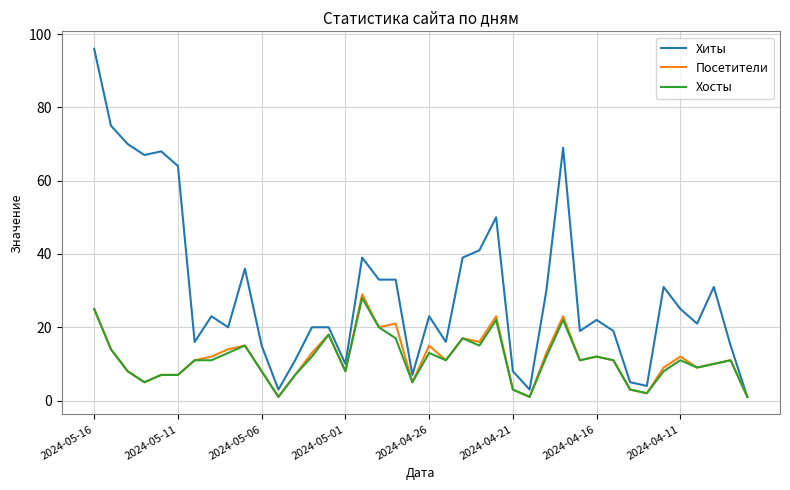

Which series has the widest spread of values?

Хиты